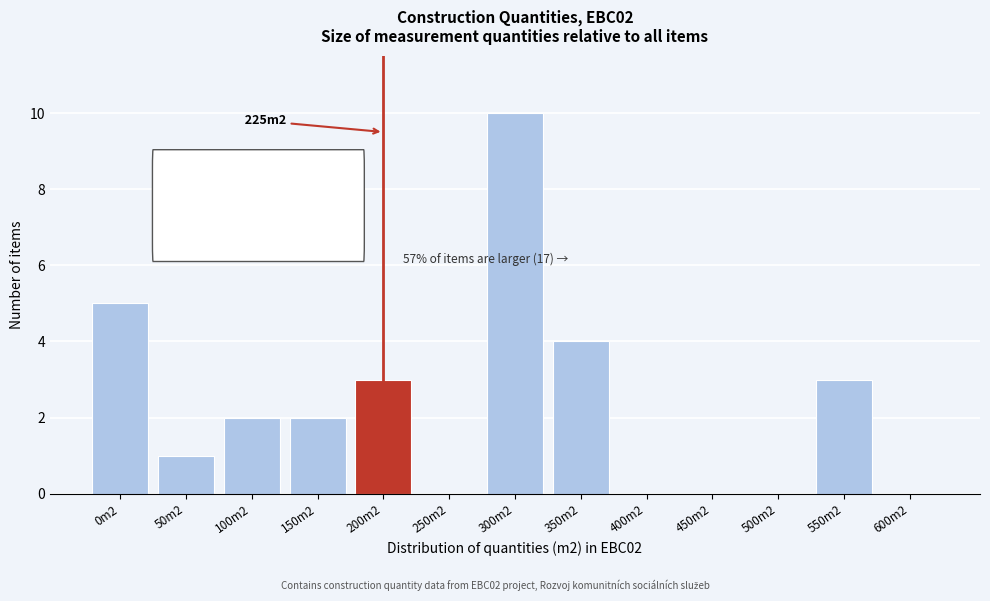

Reading left to right, transcribe all the data shown in this chart.

0m2=5	50m2=1	100m2=2	150m2=2	200m2=3	250m2=0	300m2=10	350m2=4	400m2=0	450m2=0	500m2=0	550m2=3	600m2=0